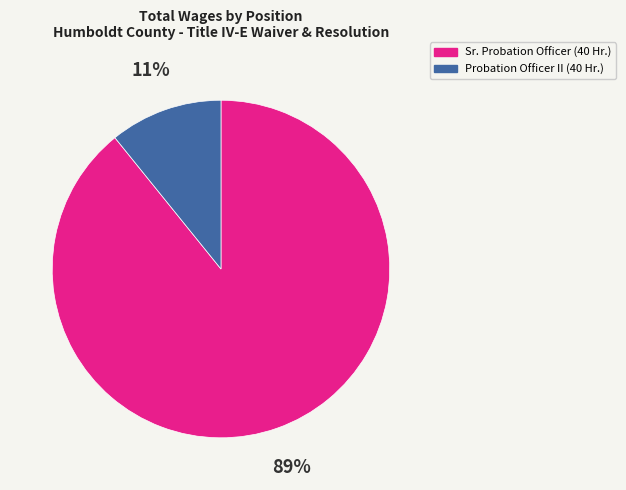

How many slices are in this pie chart?

2